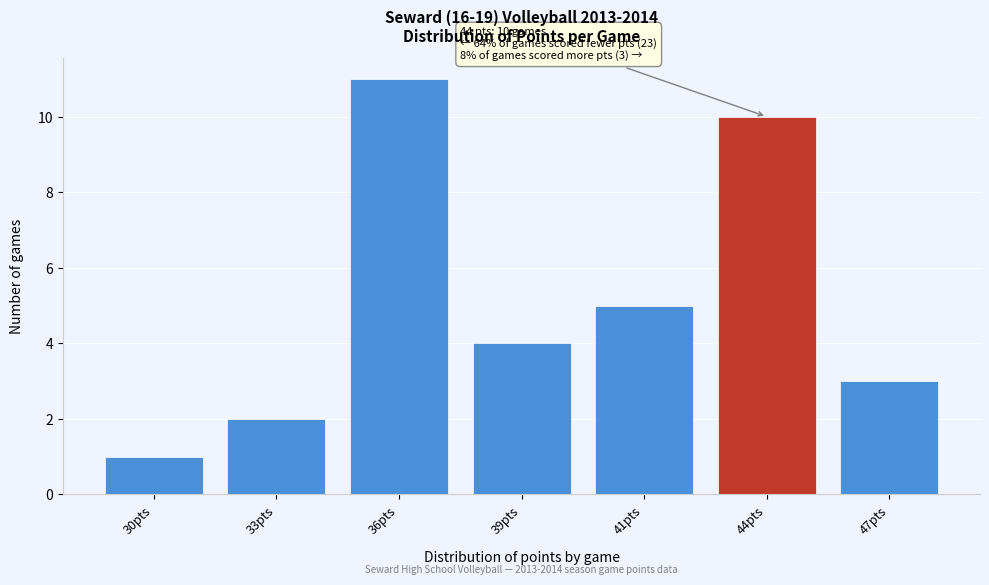

Reading right to left, extract all data points from this chart.

47pts=3	44pts=10	41pts=5	39pts=4	36pts=11	33pts=2	30pts=1